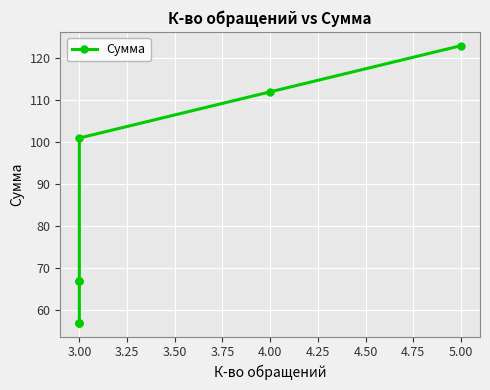

What is the change in value from 3.00 to 4.00?

+55